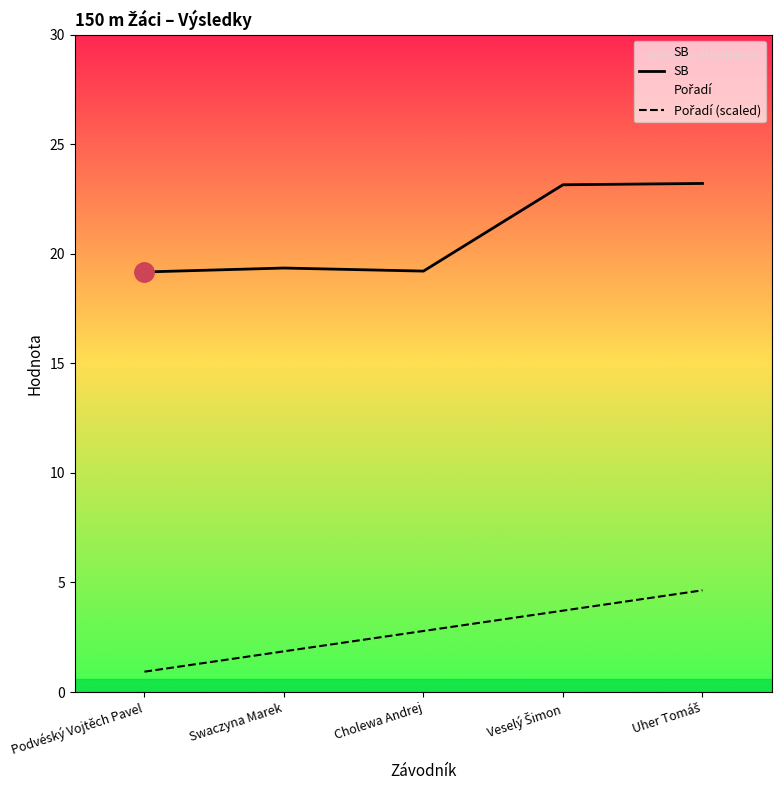

What is the value of the Pořadí (scaled) point at the 5th from the left?

4.6